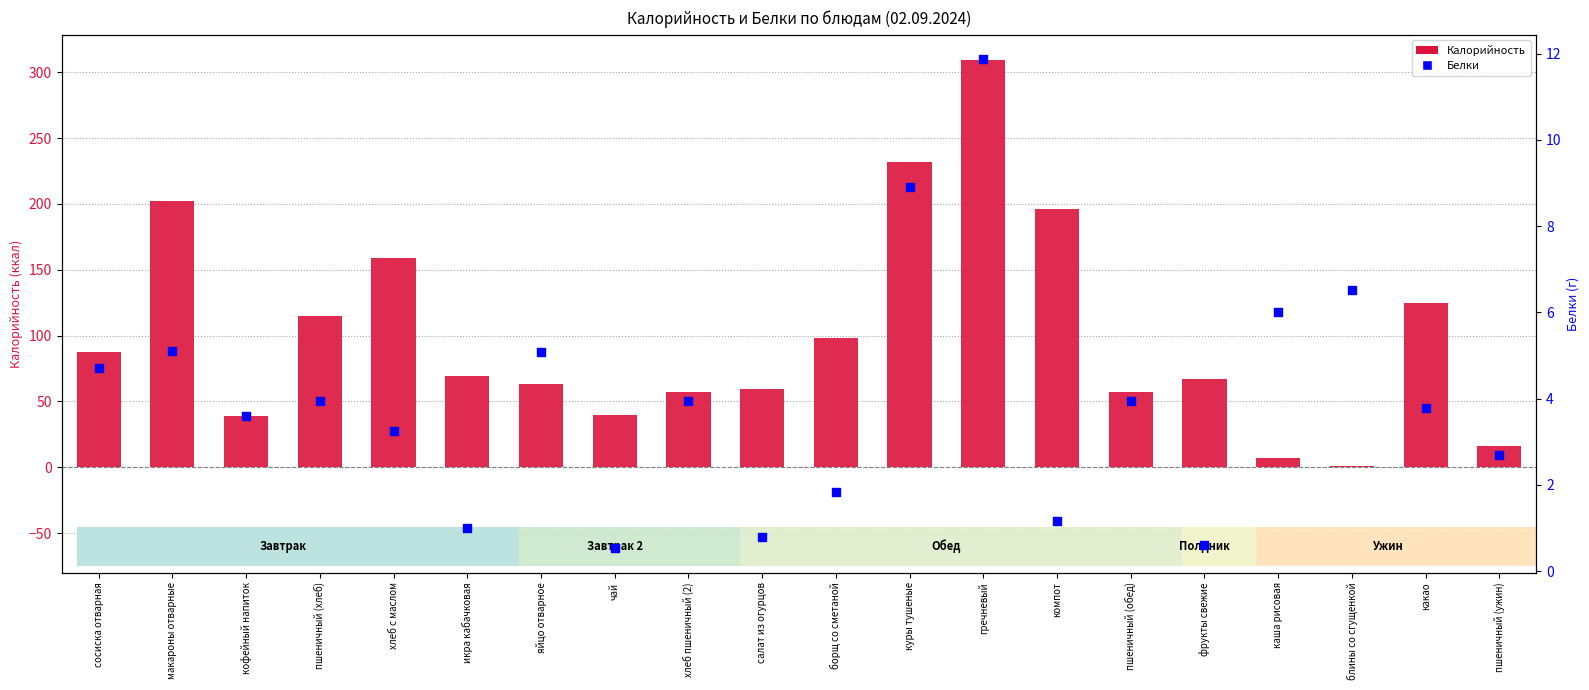

What are all the series names shown in the legend?

Калорийность, Белки